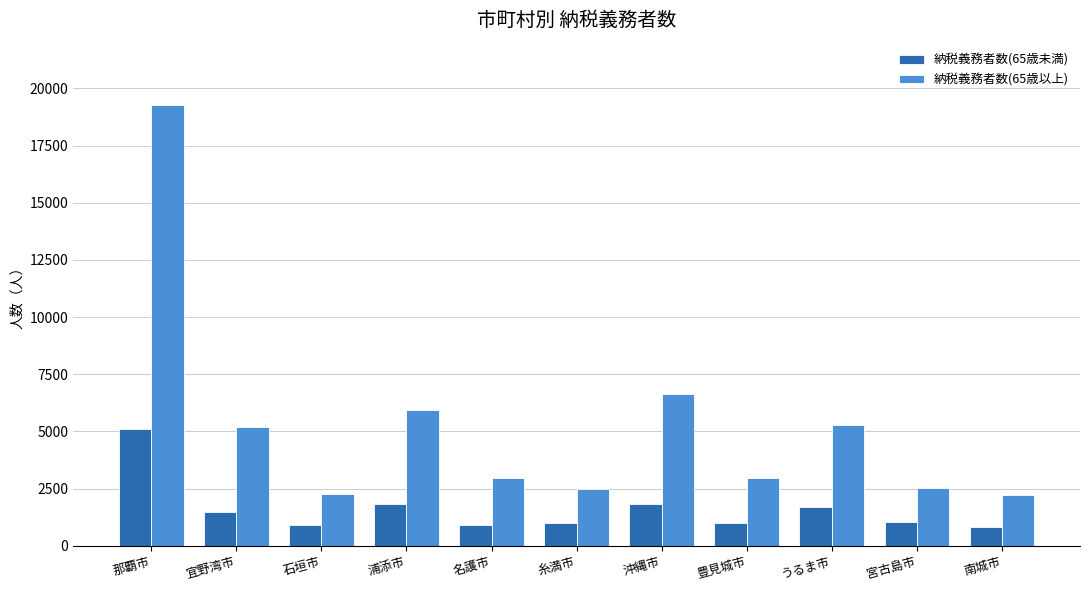

What is the spread (max minus min) of values at 那覇市?

14168